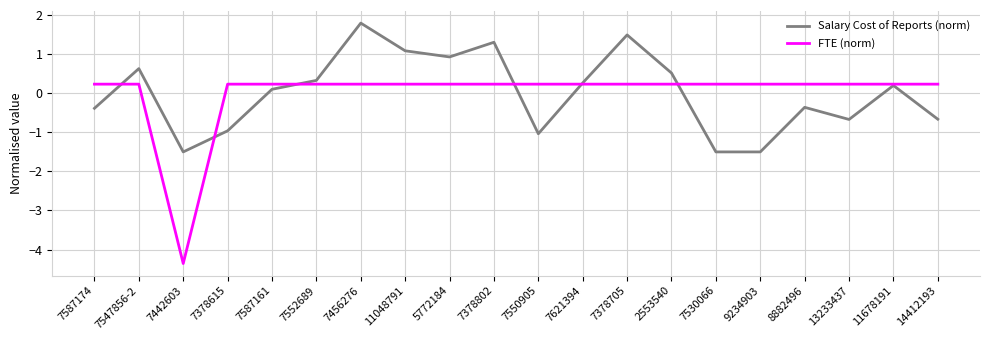

List the series in order of their peak value, highest first.

Salary Cost of Reports (norm), FTE (norm)